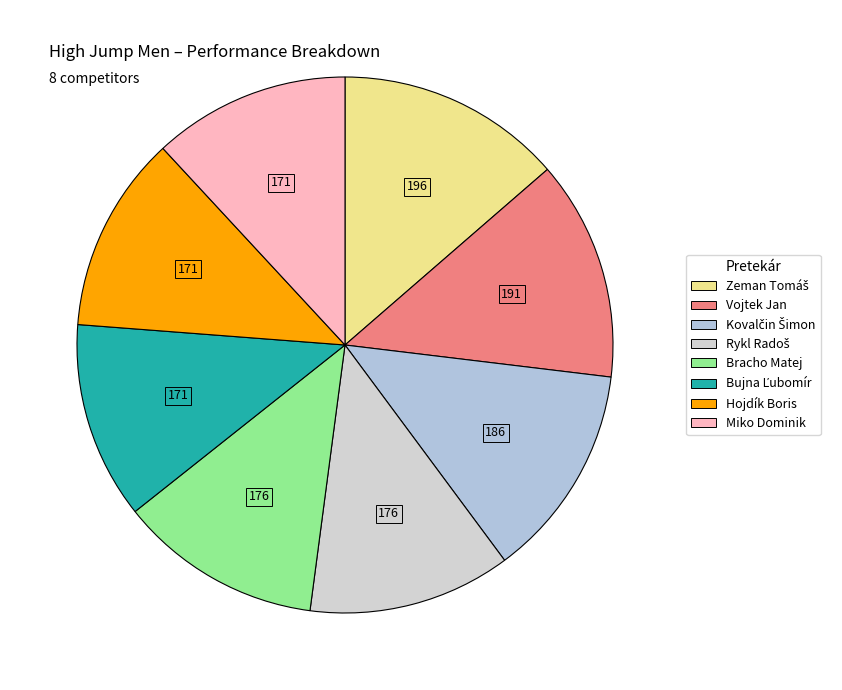

How many slices are in this pie chart?

8